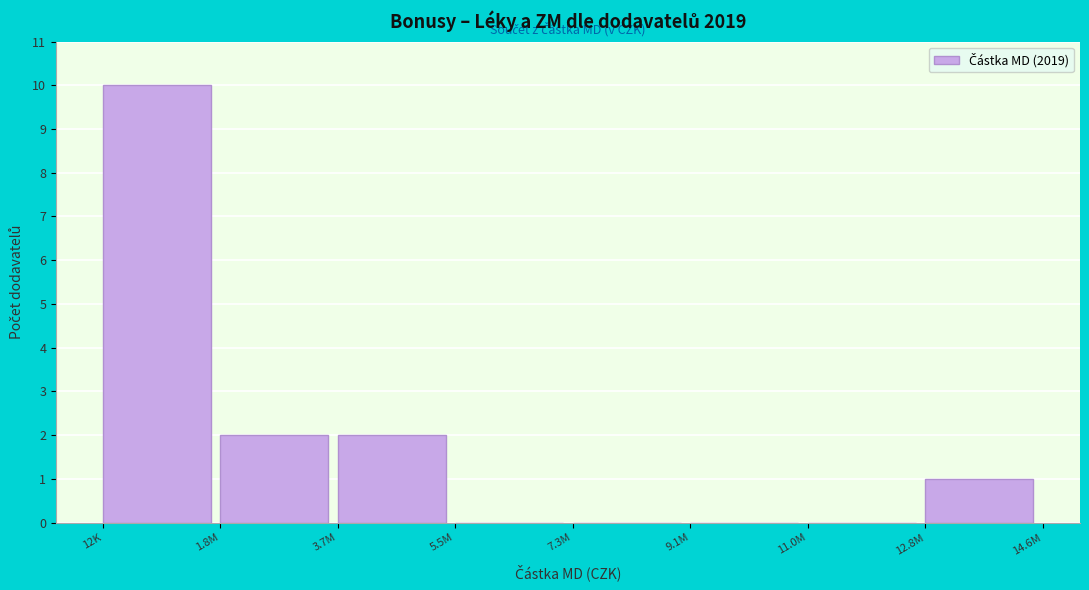

Reading left to right, list all the values displayed in this chart.

12K=10	1.8M=2	3.7M=2	5.5M=0	7.3M=0	9.1M=0	11.0M=0	12.8M=1